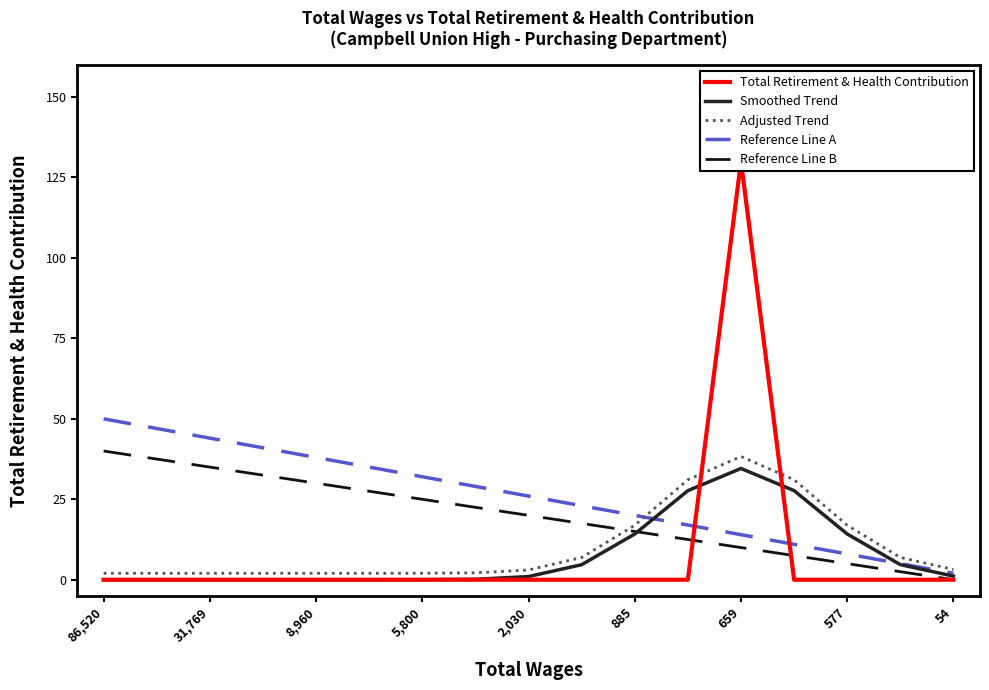

How many data points in Adjusted Trend are above 3?

9